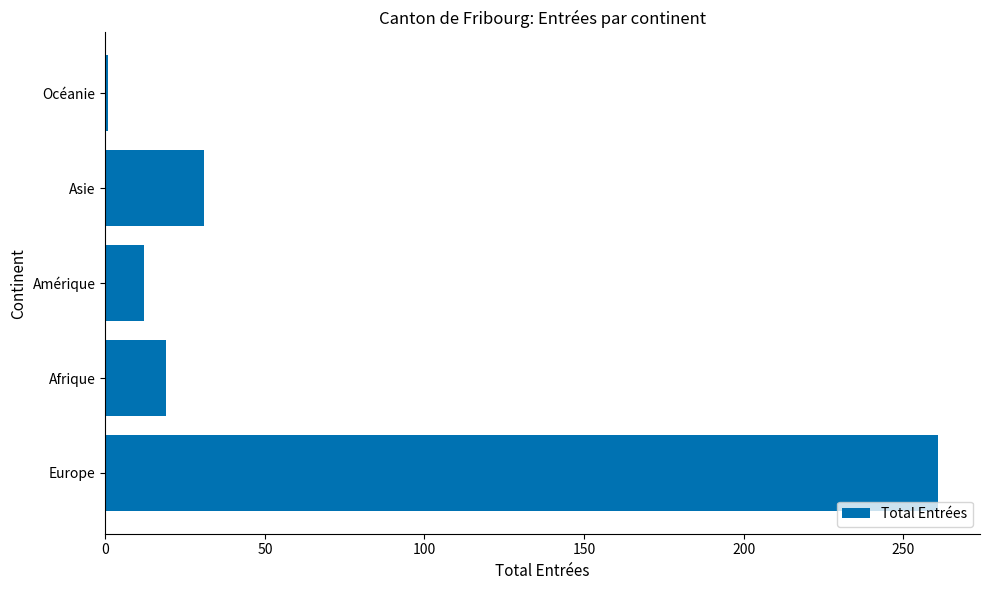

The chart shows a value of 48 at Asie. True or false?

False